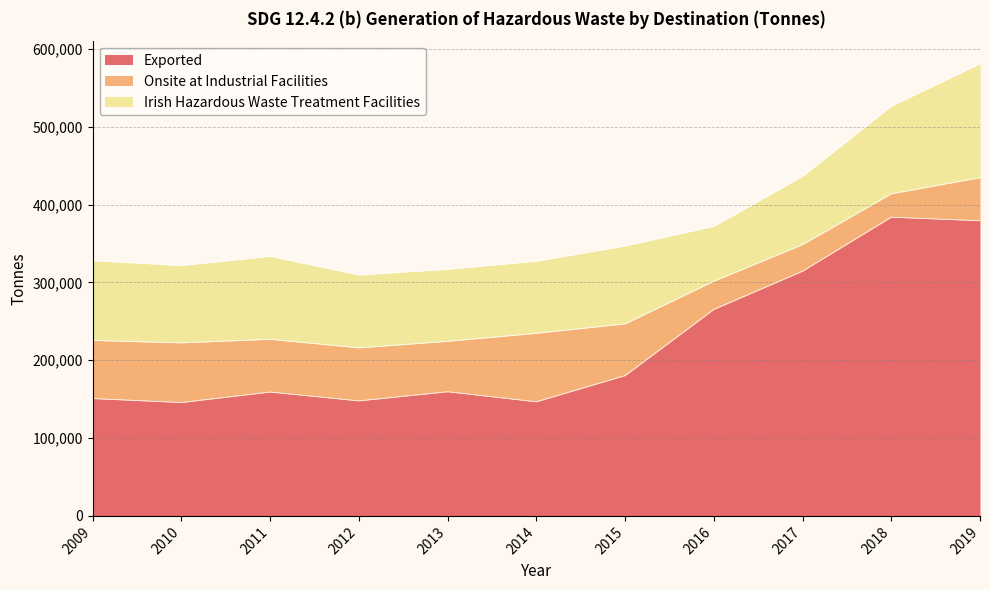

How many interior local peaks does the Onsite at Industrial Facilities series have?

3